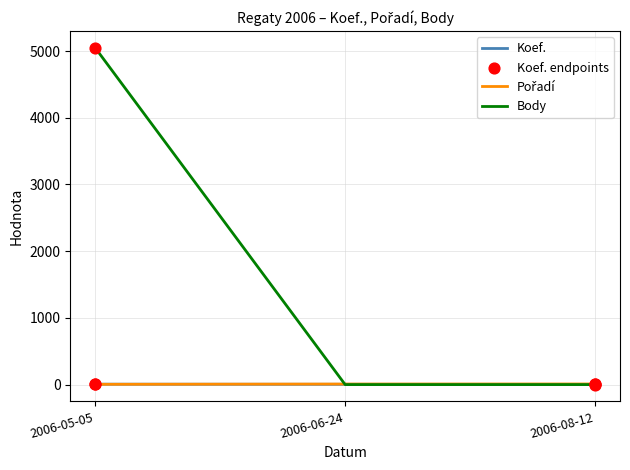

What is the total value across all series at 2006-08-12?

12